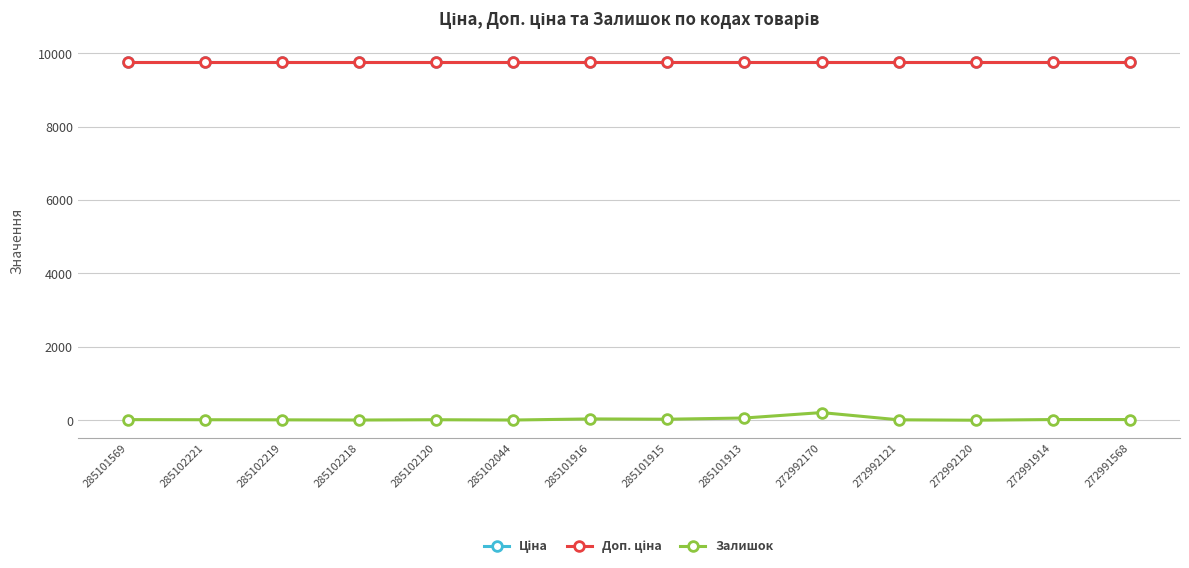

Is this an area chart (filled region under the line)?

No